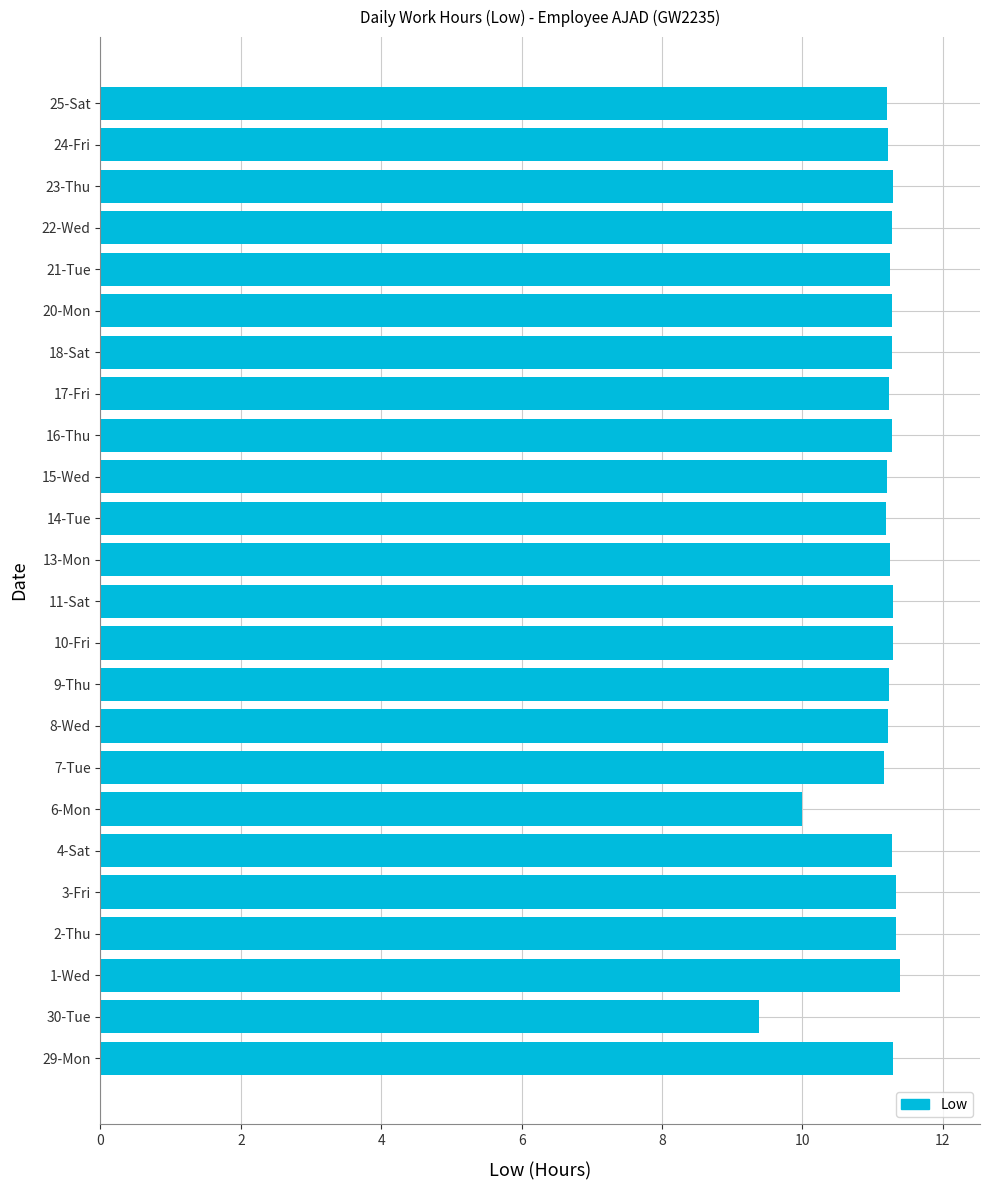

Is it true that the value at 2-Thu is 16.6?

False